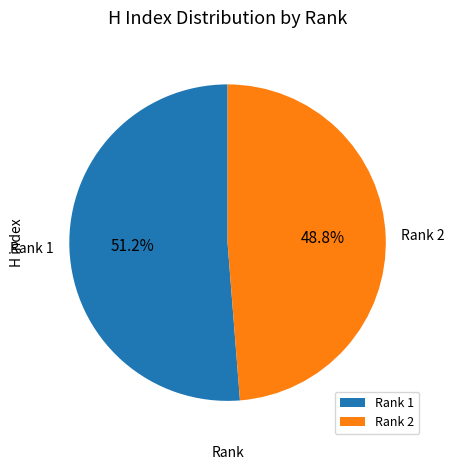

Which category has the biggest portion of the pie?

Rank 1